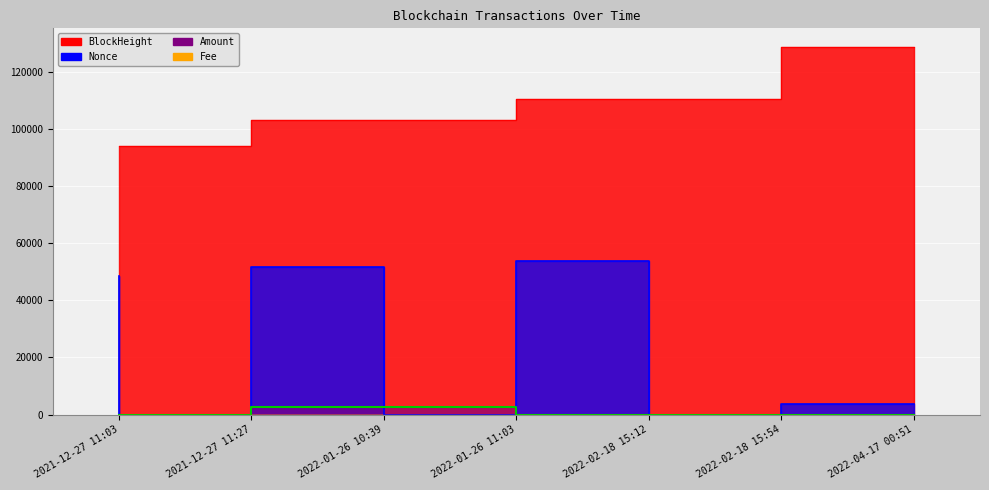

At which category does Amount reach its first local valley?

2021-12-27 11:27